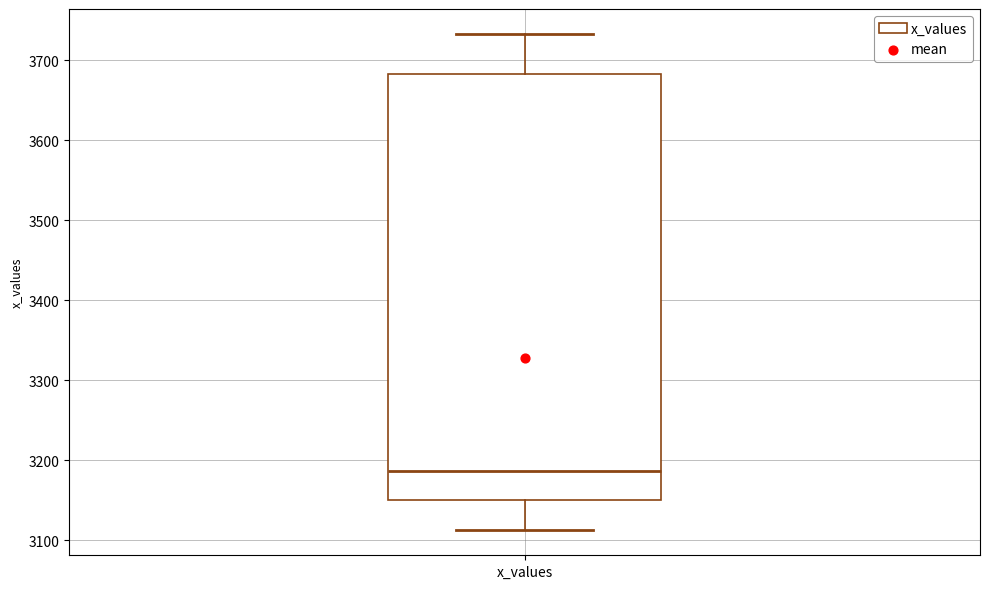

Transcribe this box plot: give where the median line is, the range the box spans, and where the two whiskers end, as read against the y-axis. The values are not printed on the chart, so give them approximately, as read against the axis.

median 3190, box 3150 to 3680, whiskers 3110 to 3730